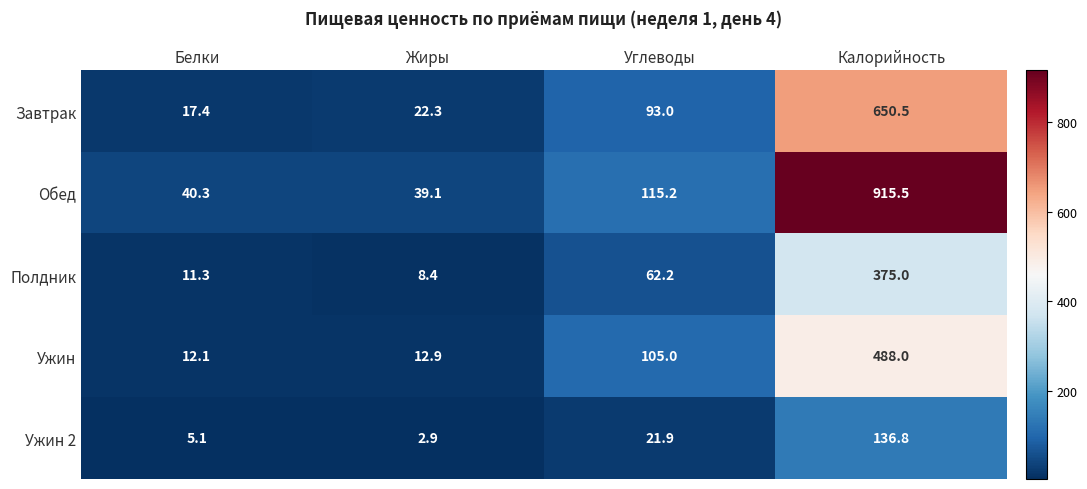

Rank the series at Жиры from lowest to highest value.

Ужин 2, Полдник, Ужин, Завтрак, Обед